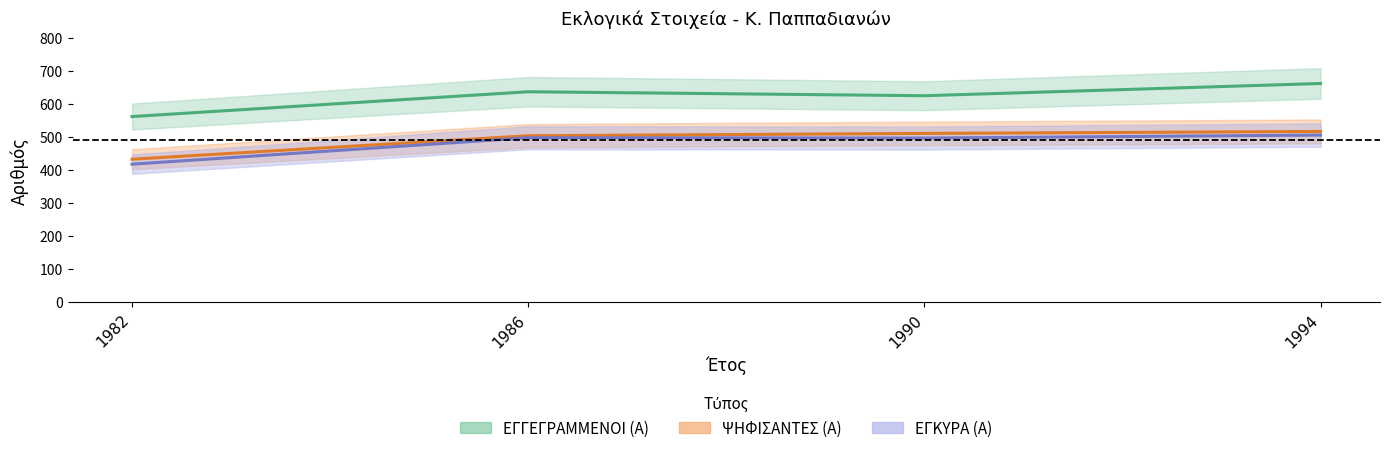

True or false: ΕΓΓΕΓΡΑΜΜΕΝΟΙ (Α) and ΨΗΦΙΣΑΝΤΕΣ (Α) cross at least once.

False